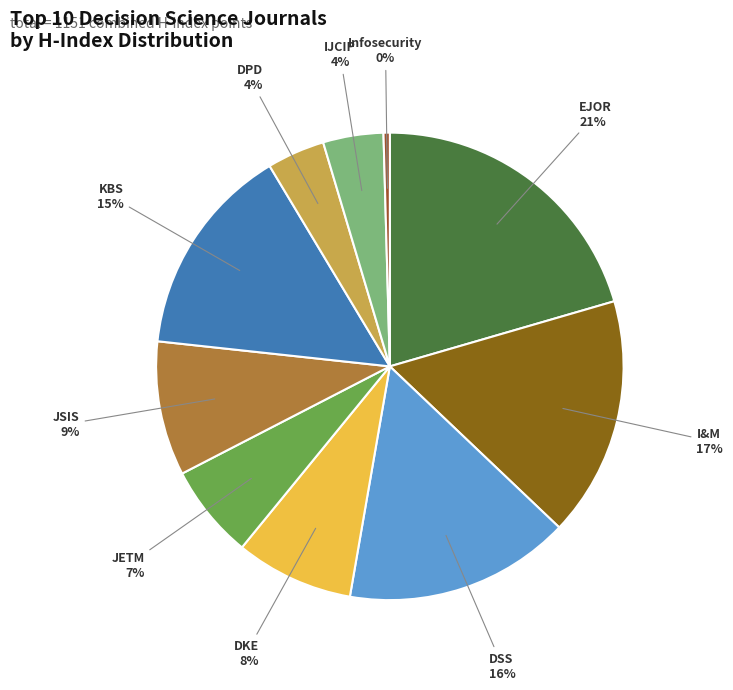

How many segments does this pie chart have?

10